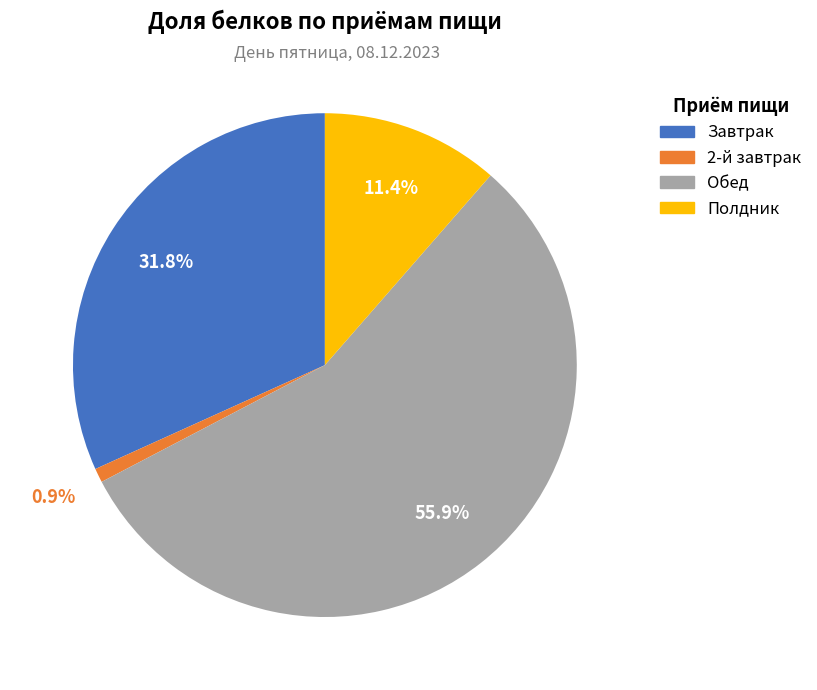

To the nearest percent, what is the difference between the Завтрак and Обед slice percentages?

24%